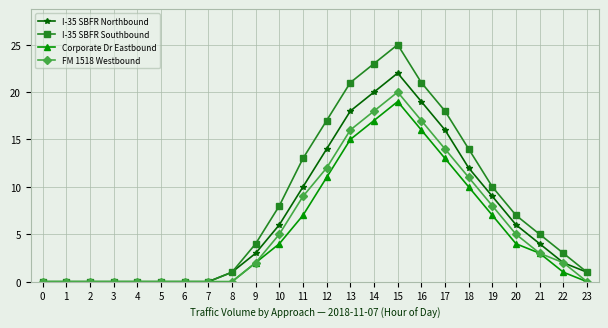

Which series has the widest spread of values?

I-35 SBFR Southbound